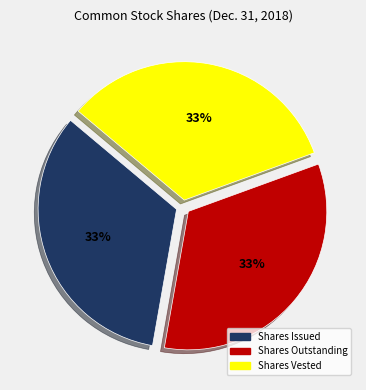

Is there a majority slice in this chart?

No